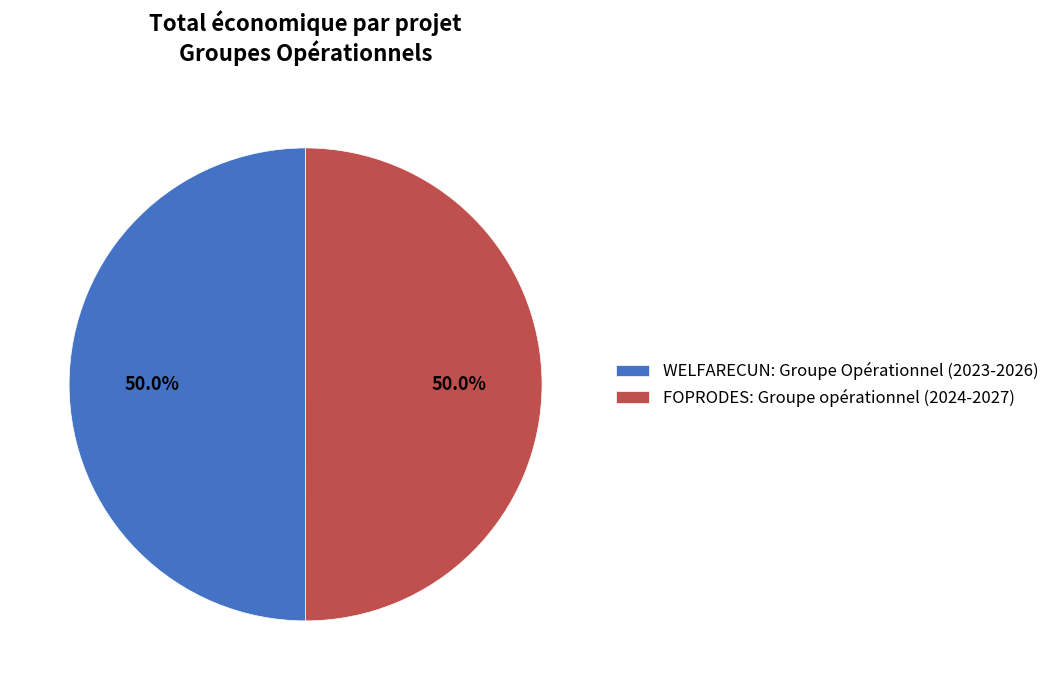

How much of the chart is everything except FOPRODES: Groupe opérationnel (2024-2027)?

50.0%